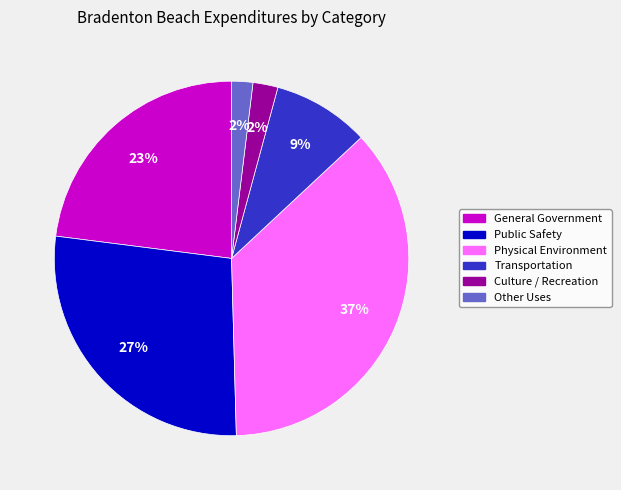

Which has a higher value, Culture / Recreation or Public Safety?

Public Safety